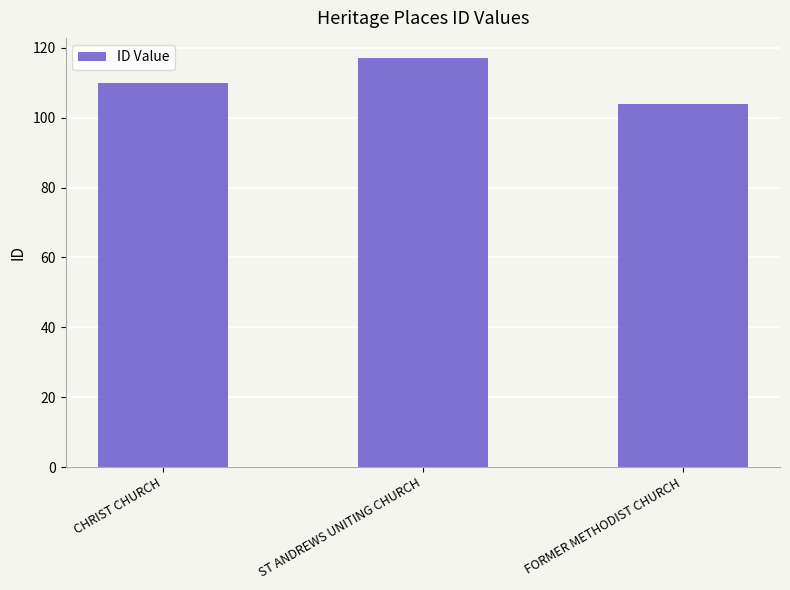

What is the minimum value shown in the chart?

104